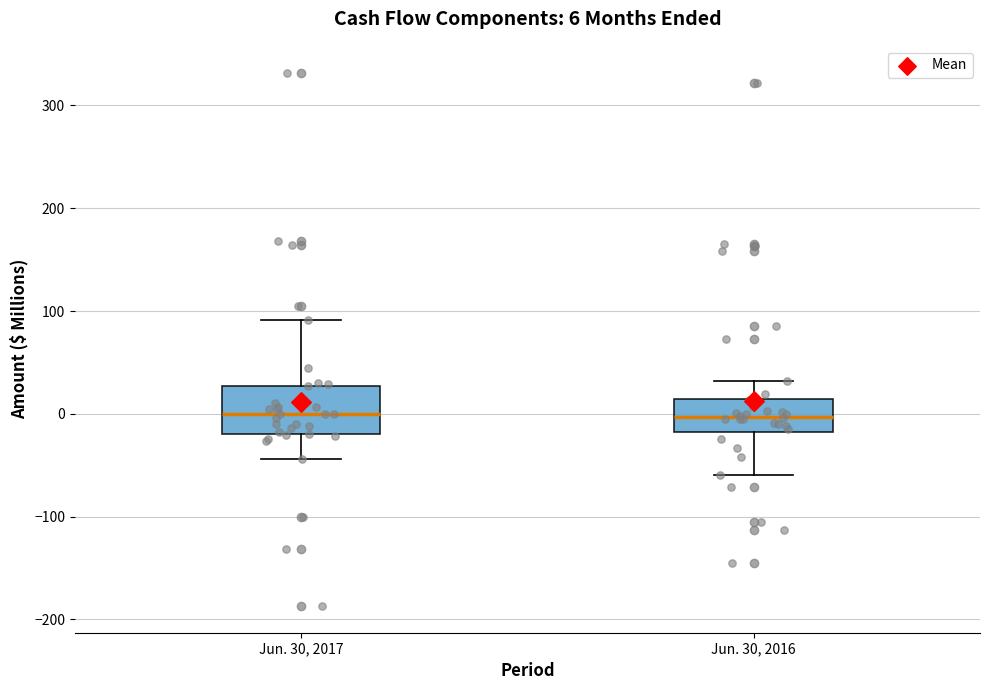

Which box is the tallest, from its lower edge to its upper edge?

Jun. 30, 2017